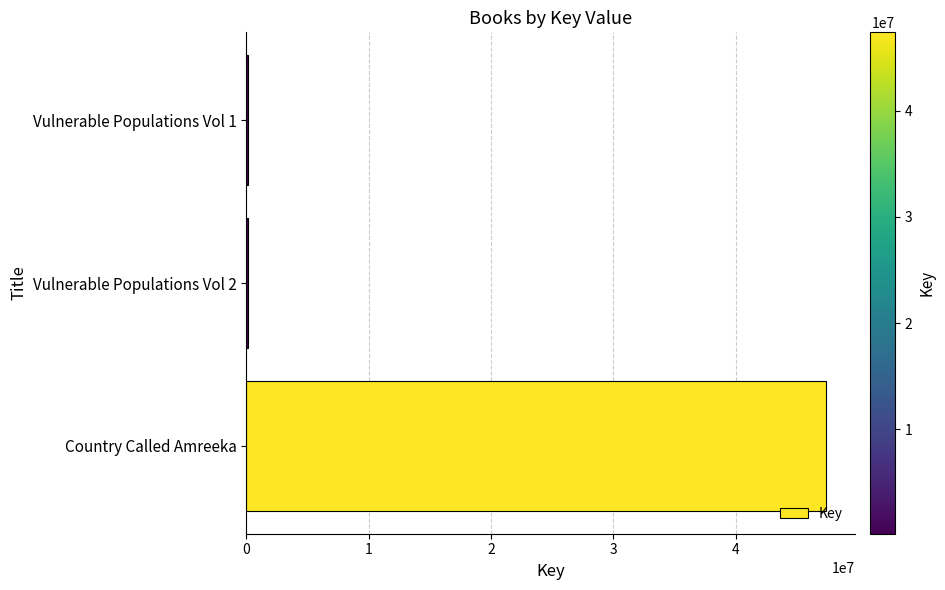

At which category does the chart reach its peak across all series?

Country Called Amreeka